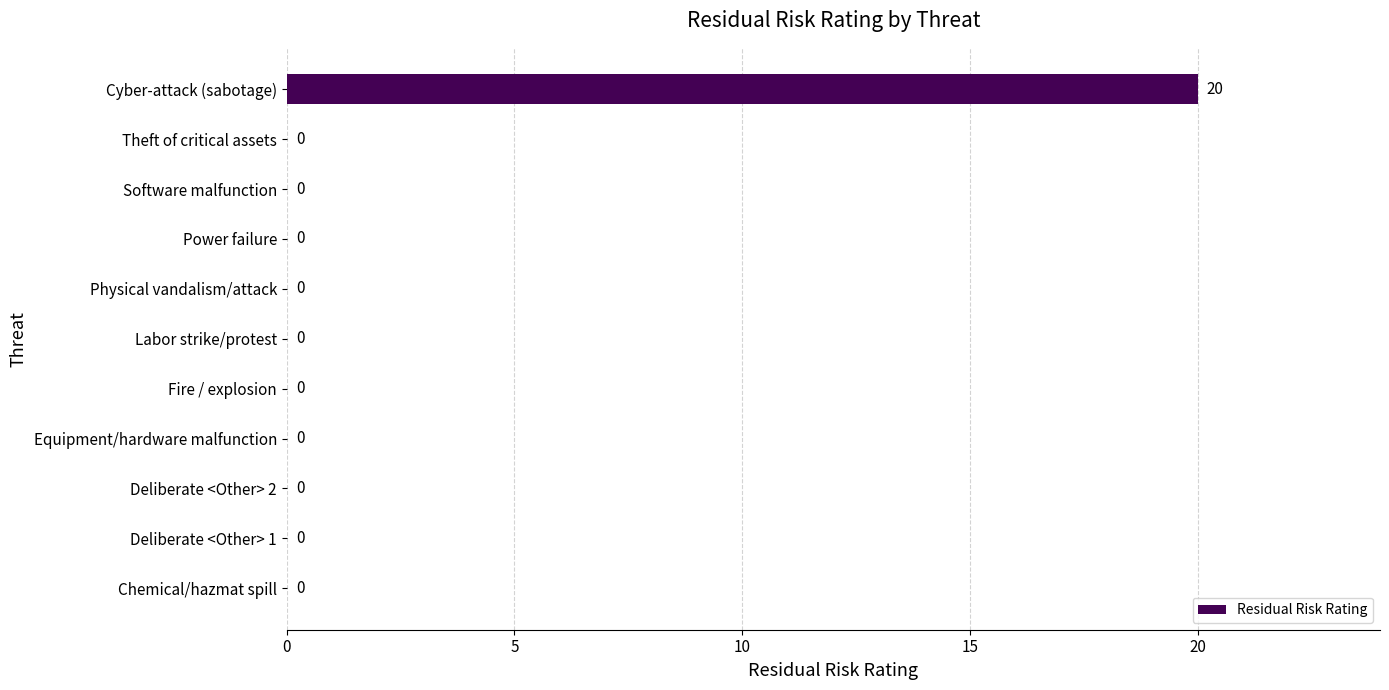

Reading top to bottom, what are all the values shown in this chart?

Cyber-attack (sabotage)=20	Theft of critical assets=0	Software malfunction=0	Power failure=0	Physical vandalism/attack=0	Labor strike/protest=0	Fire / explosion=0	Equipment/hardware malfunction=0	Deliberate <Other> 2=0	Deliberate <Other> 1=0	Chemical/hazmat spill=0